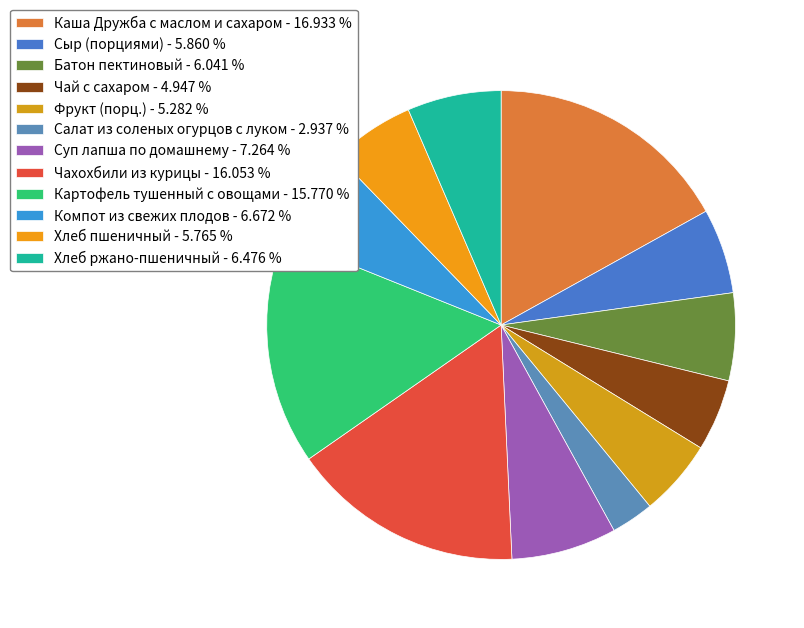

How many slices are in this pie chart?

12